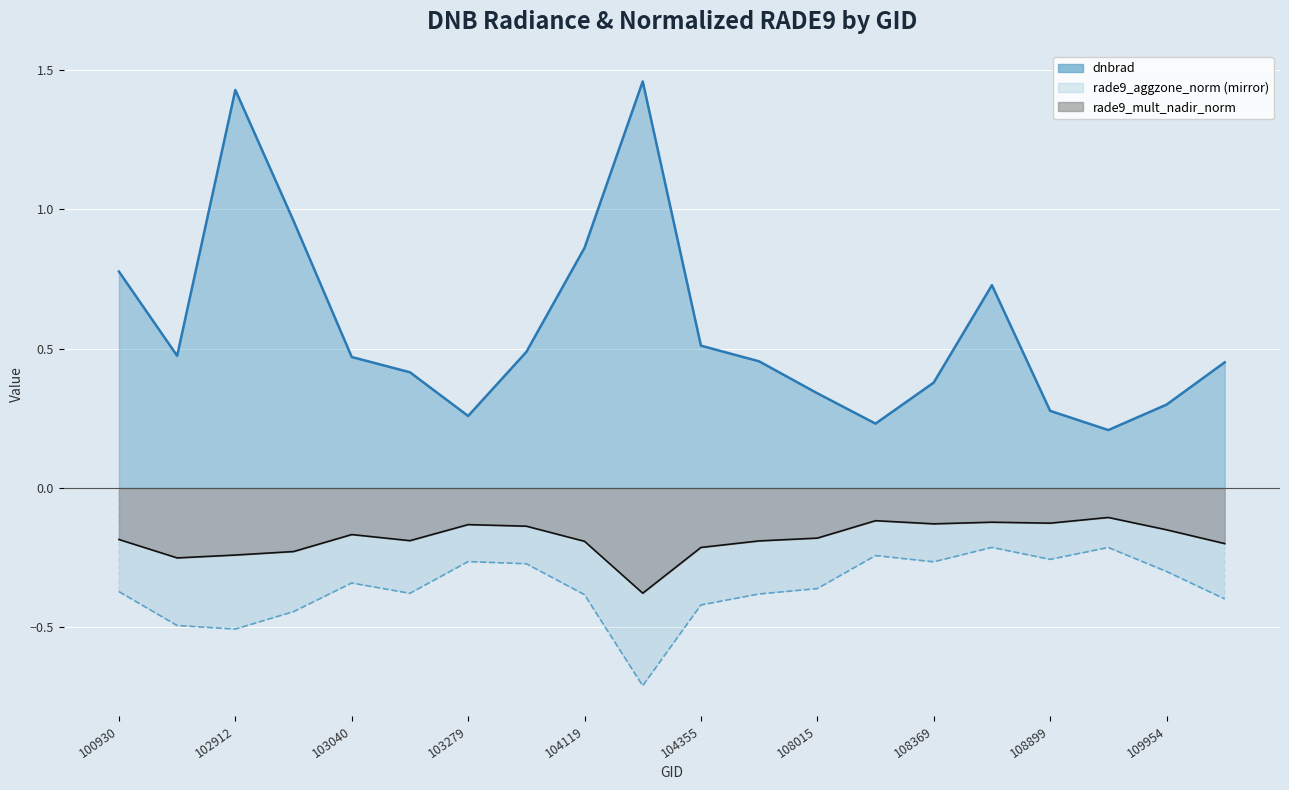

At which category does rade9_aggzone_norm reach its first local valley?

102912